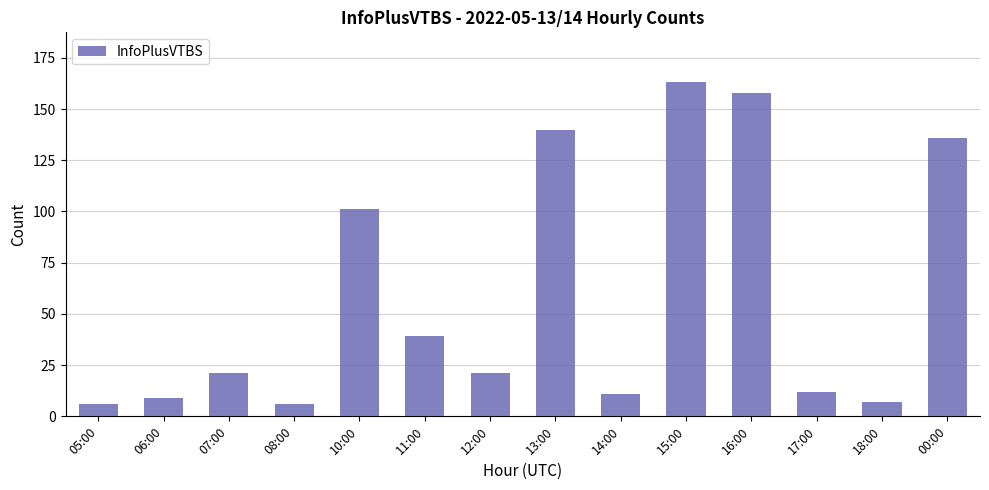

True or false: the data shows 5 at 14:00.

False